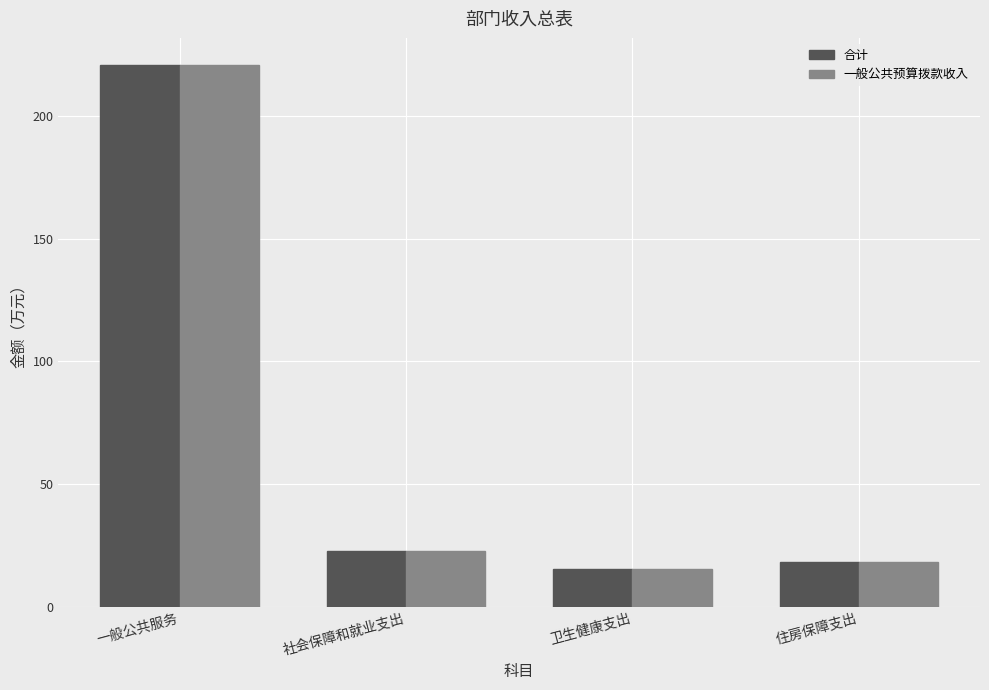

How many values in the 合计 series are below 22?

2